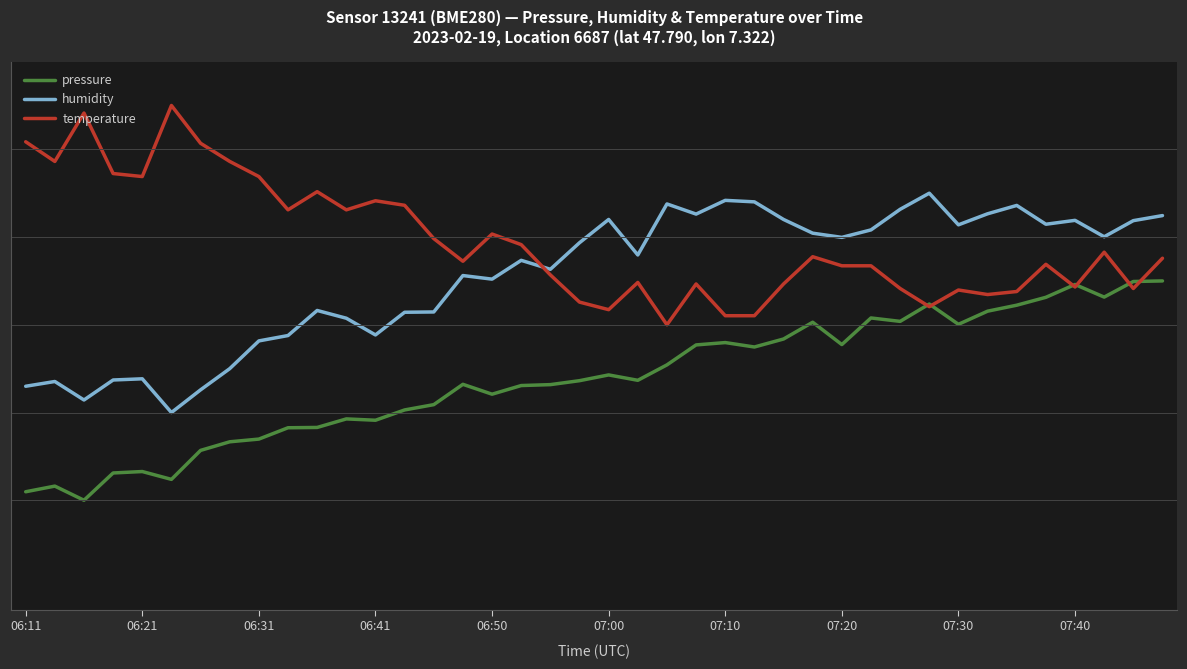

Does the chart display data point markers on the line(s)?

No